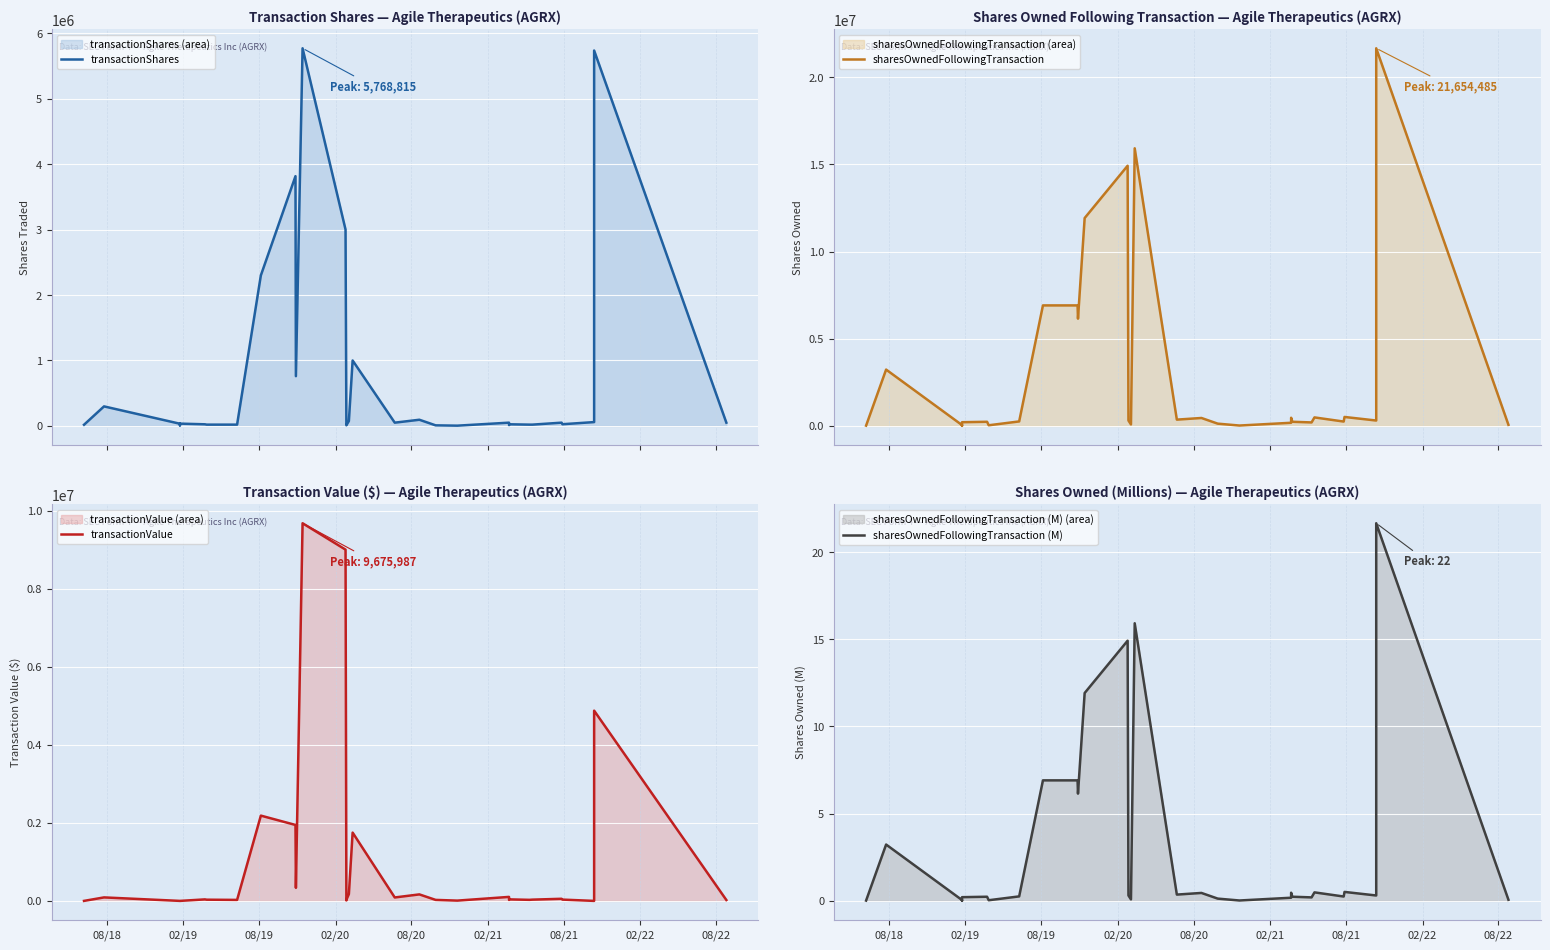

What is the label of the 31st point from the right?

02/20